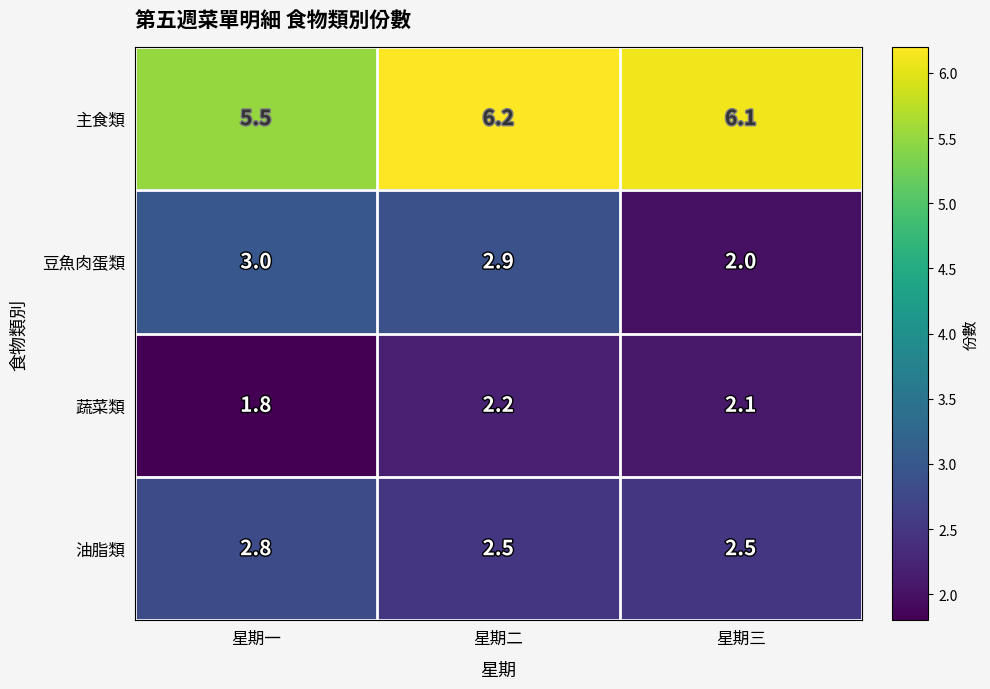

What is the maximum value for 主食類?

6.2